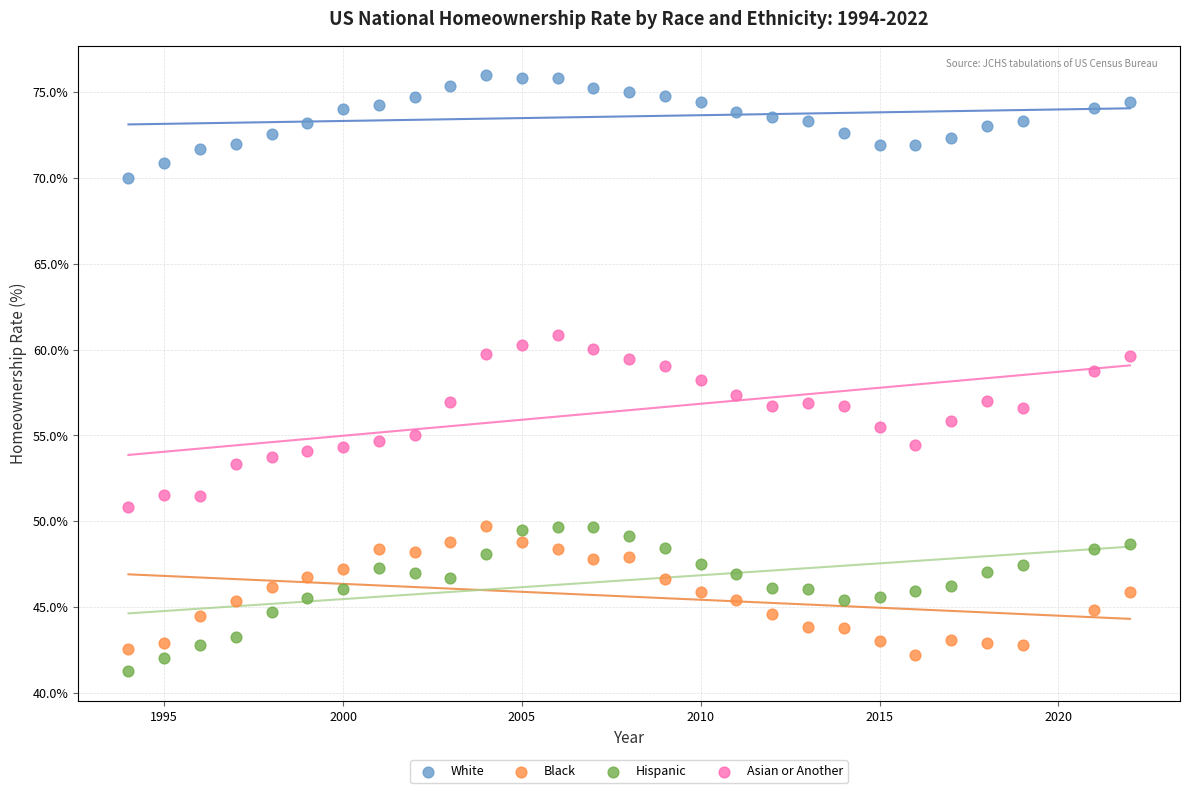

Across all data points, what is the range of Y values (max minus min)?

34.7